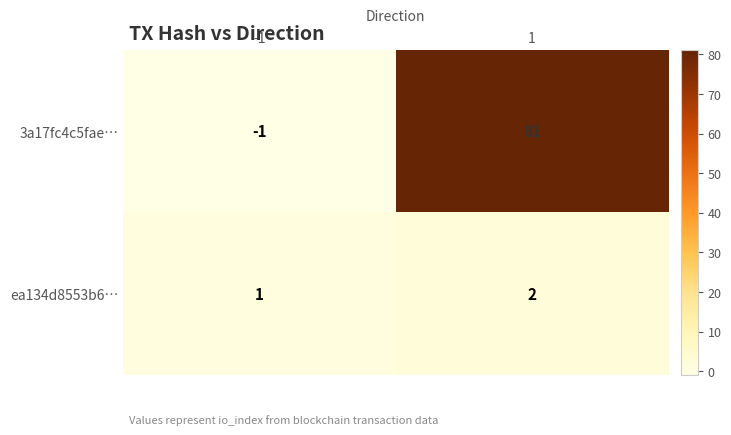

Rank the categories by ea134d8553b6… value from lowest to highest.

-1, 1